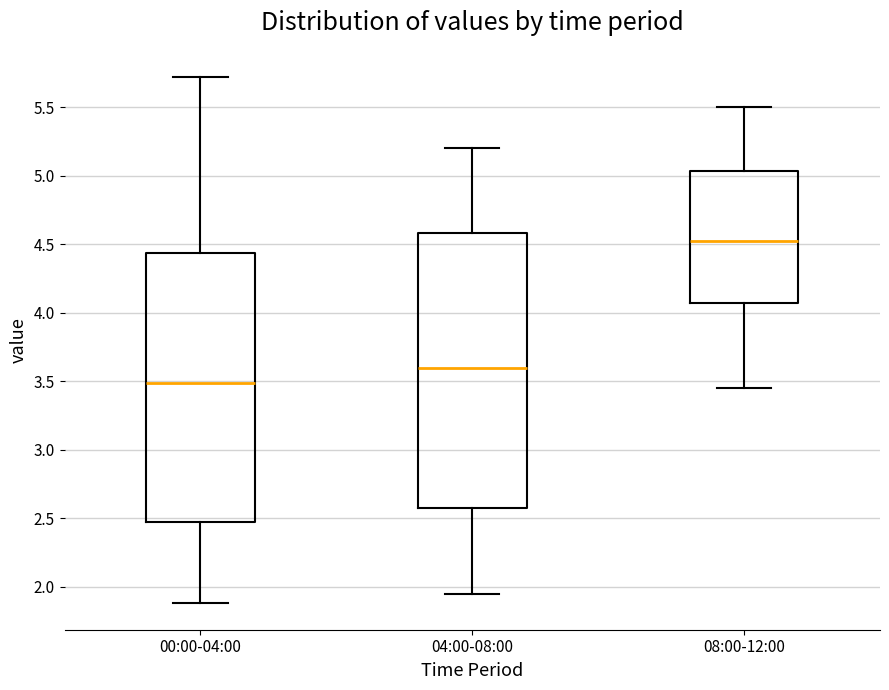

Where does the median line of the box for 04:00-08:00 sit on the y-axis? The values are not printed on the chart, so give them approximately, as read against the axis.

3.60